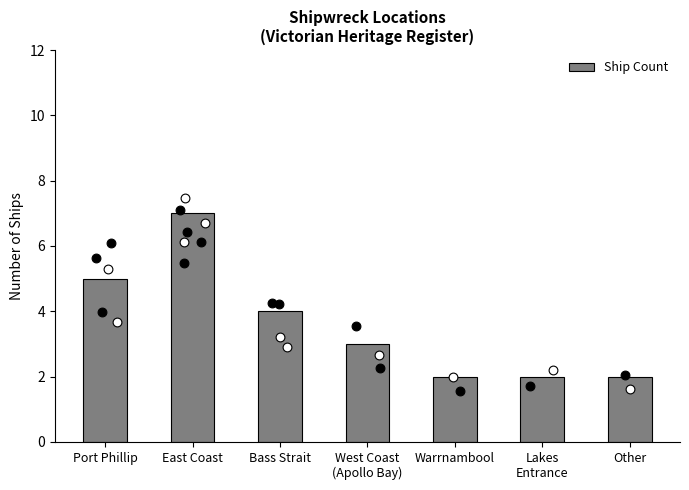

What is the ratio of the value at Bass Strait to the value at East Coast?

0.6